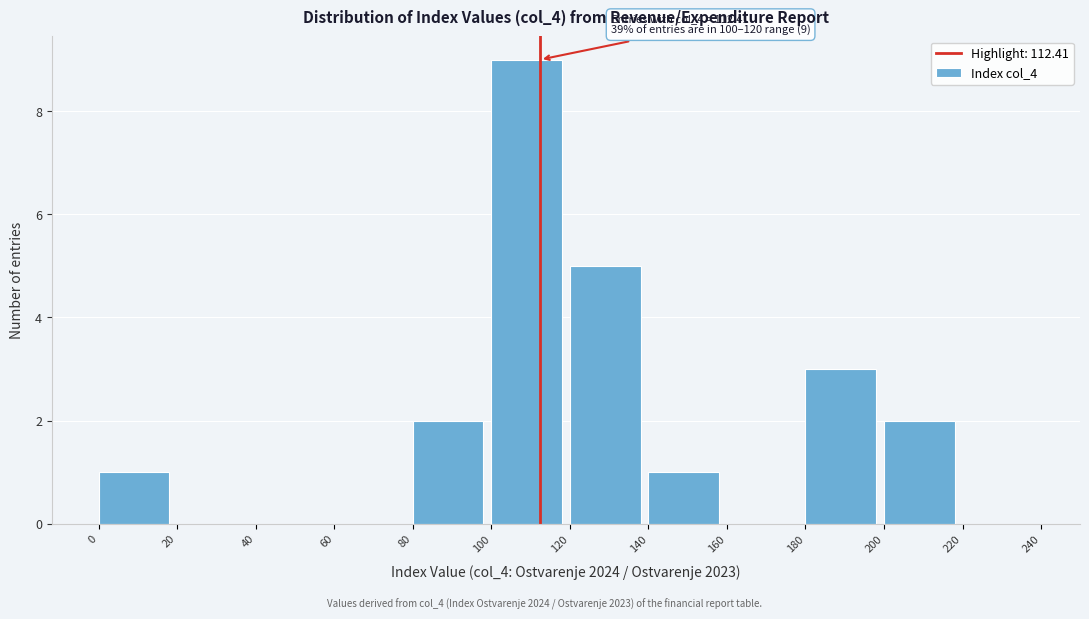

Over which range of the x-axis is the bar tallest?

100 to 120